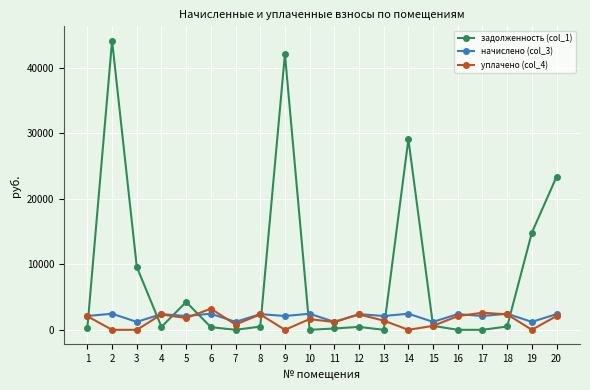

Which series changed the most between 18 and 19?

задолженность (col_1)